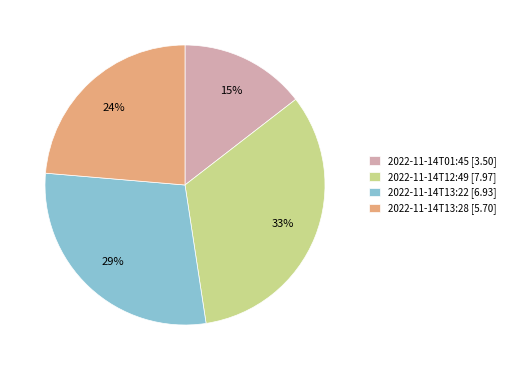

Do 2022-11-14T13:28 [5.70] and 2022-11-14T01:45 [3.50] together represent more than half of the pie?

No